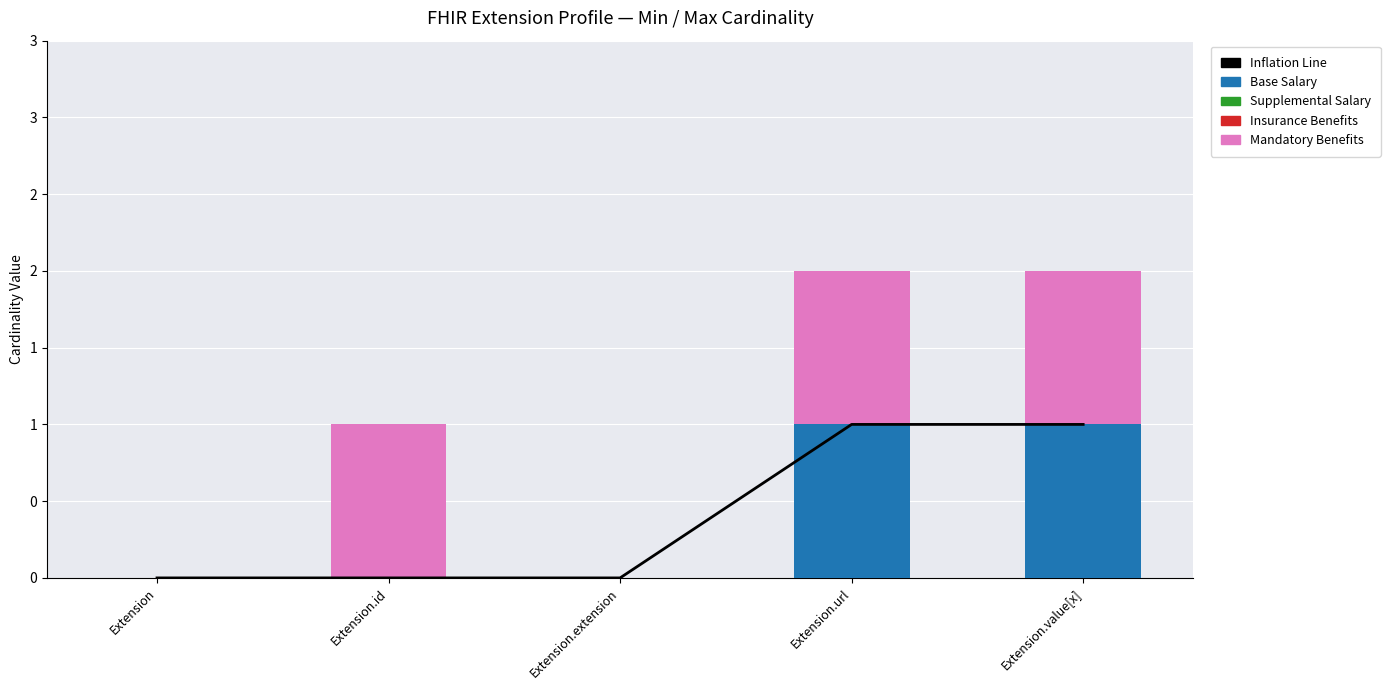

Are the bars grouped side by side (vs. stacked)?

Yes